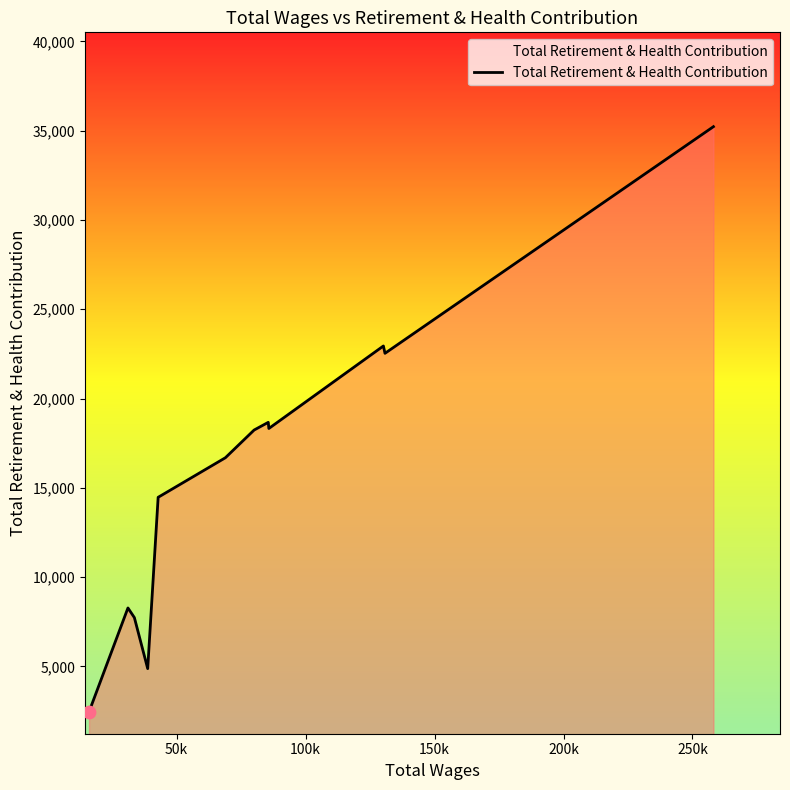

What is the smallest value displayed?

2453